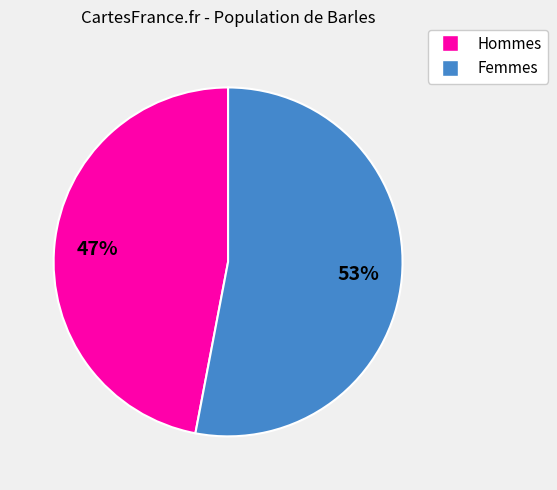

Rank the categories by value from highest to lowest.

Femmes, Hommes